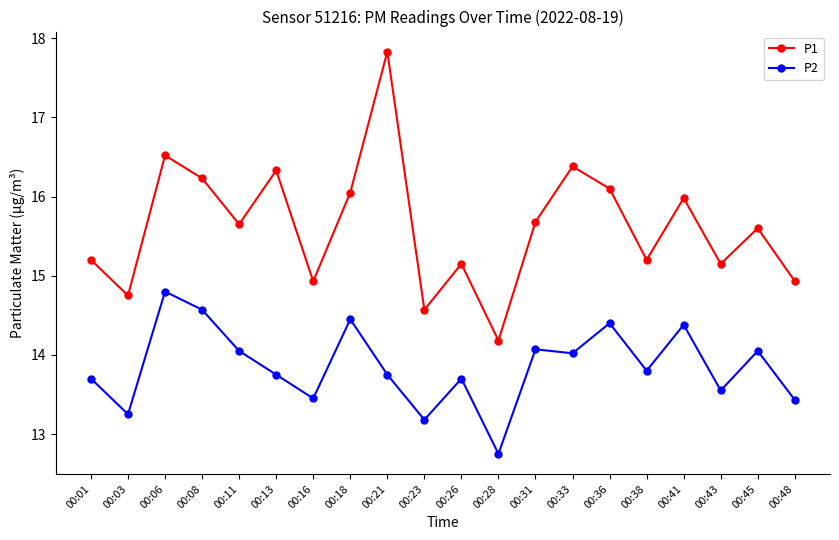

Is it true that P1 equals 5.5 at 00:03?

False